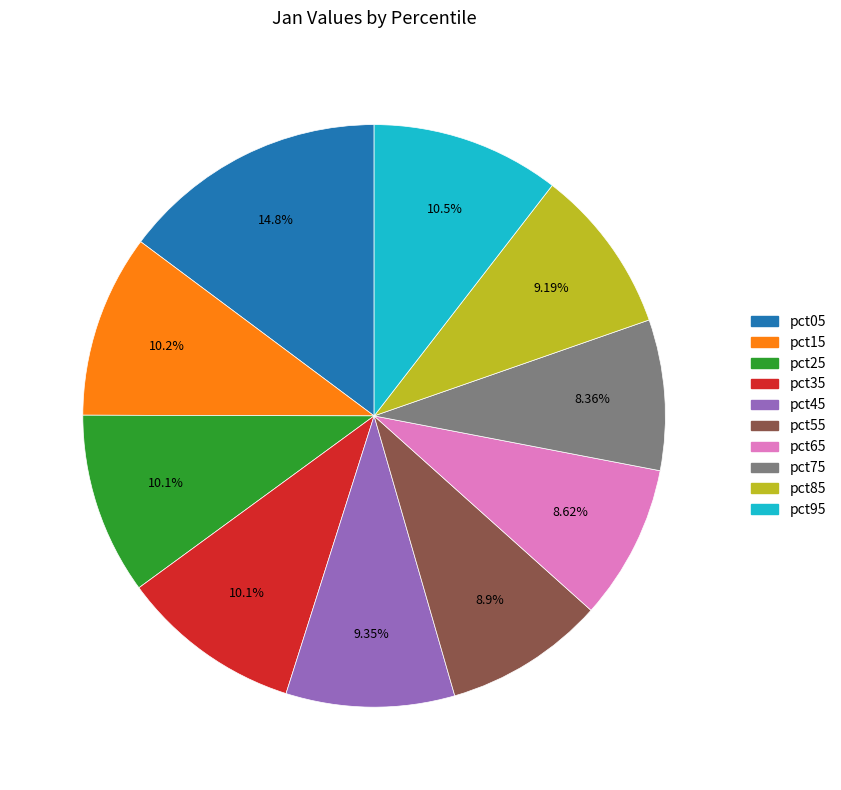

Count the number of slices in the pie.

10